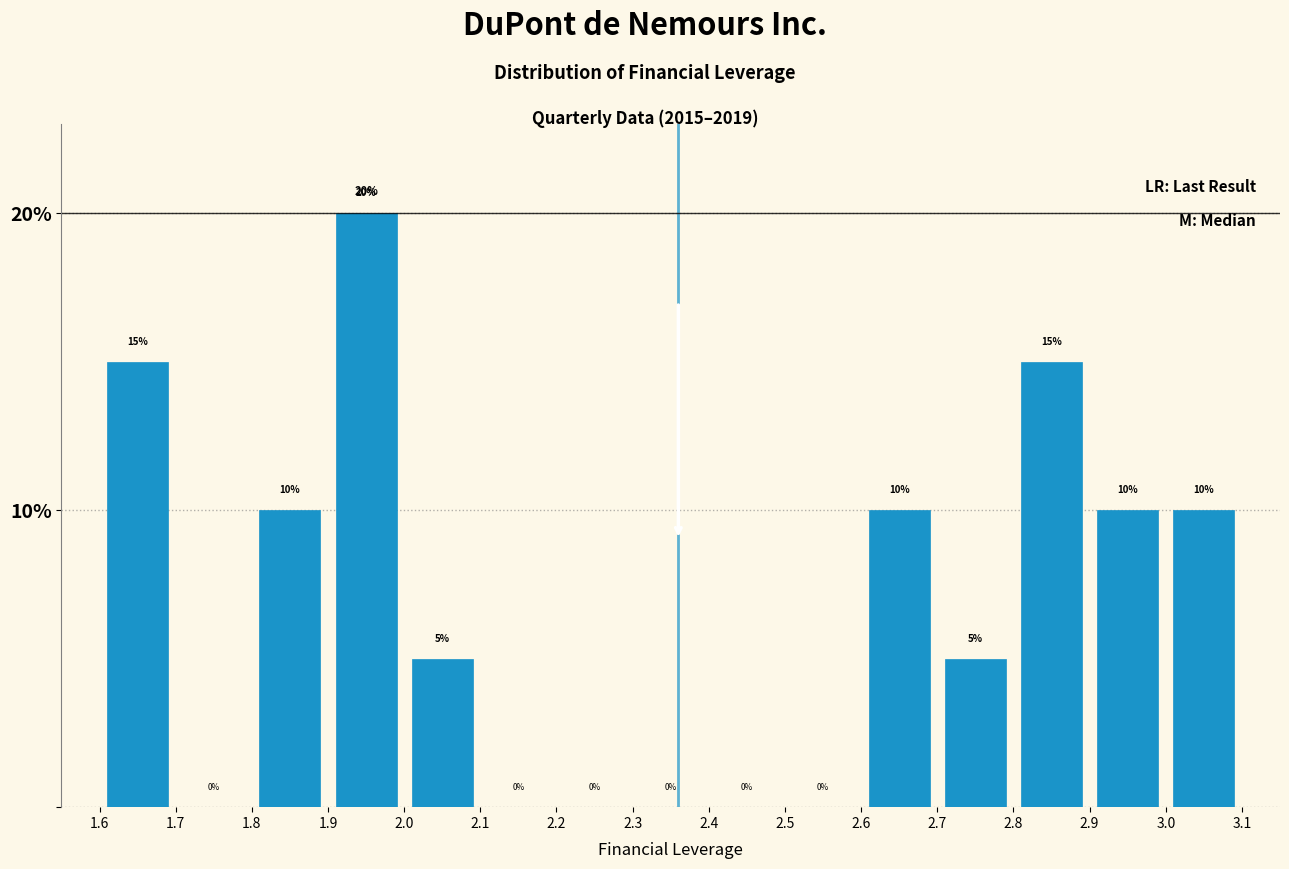

Reading left to right, list every bar in this chart as the range it spans on the x-axis followed by its height.

1.6 to 1.7: 15
1.7 to 1.8: 0
1.8 to 1.9: 10
1.9 to 2.0: 20
2.0 to 2.1: 5
2.1 to 2.2: 0
2.2 to 2.3: 0
2.3 to 2.4: 0
2.4 to 2.5: 0
2.5 to 2.6: 0
2.6 to 2.7: 10
2.7 to 2.8: 5
2.8 to 2.9: 15
2.9 to 3.0: 10
3.0 to 3.1: 10